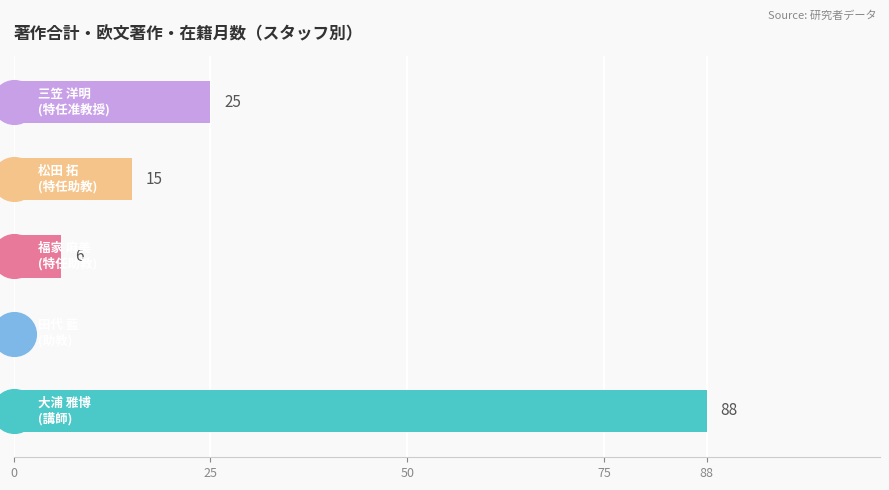

Which has a higher value, 25 or 88?

88